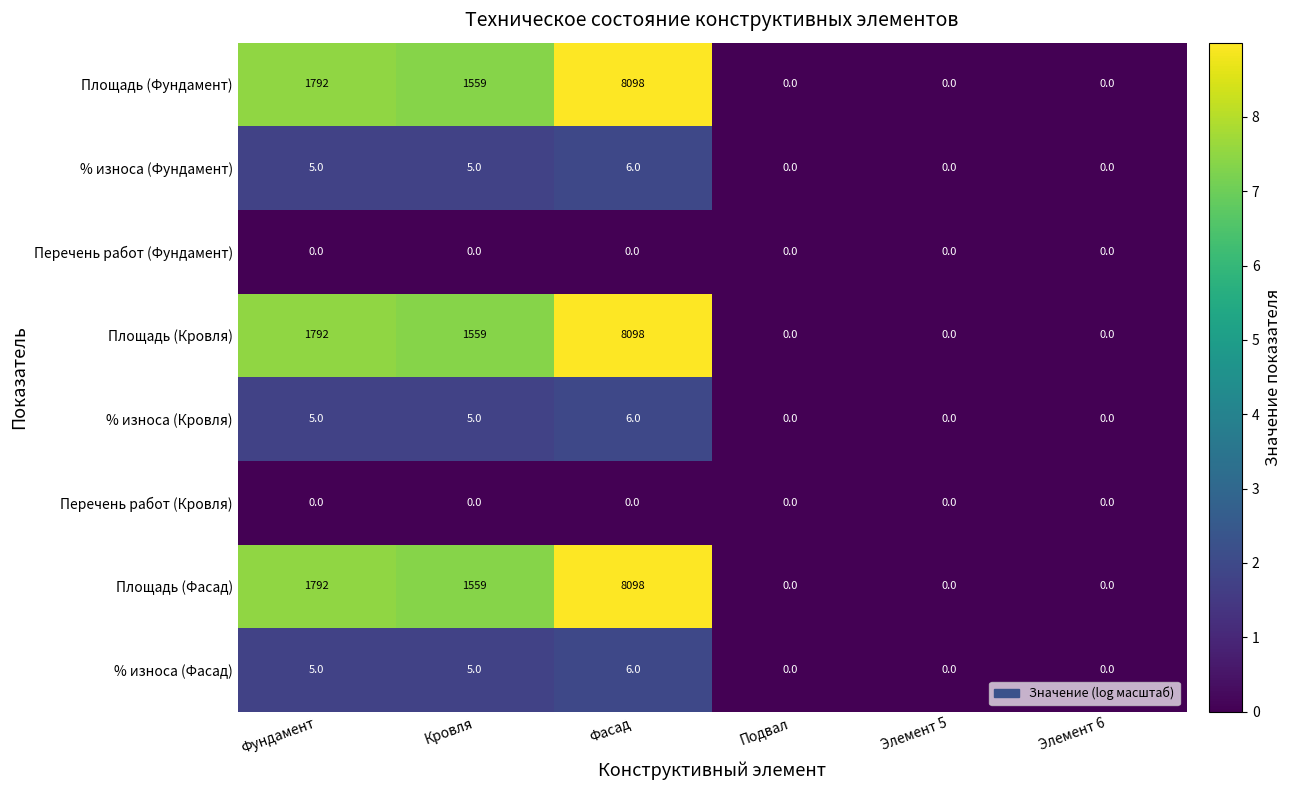

What is the difference between the maximum and minimum values in the Площадь (Кровля) series?

8098